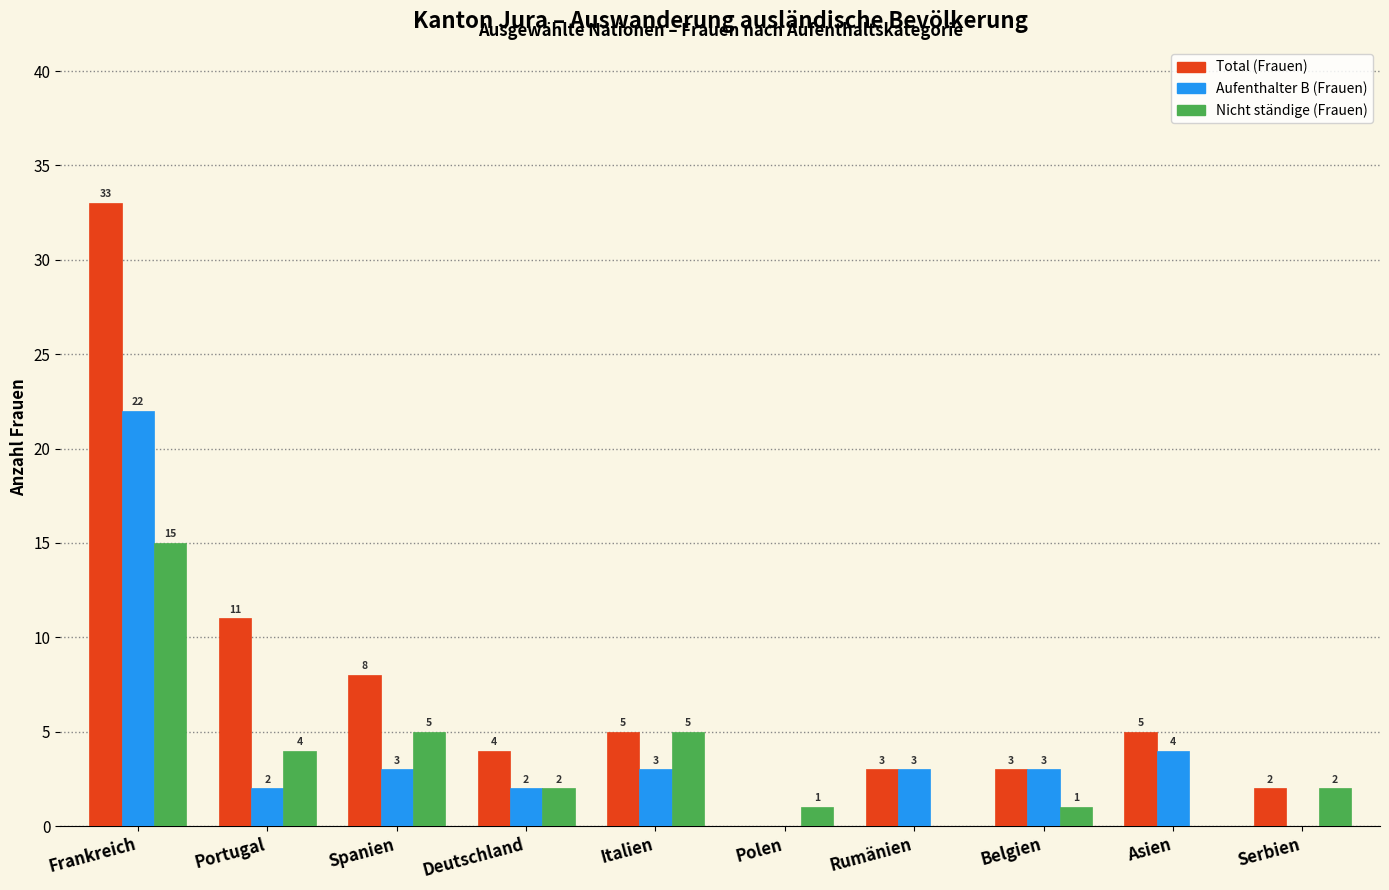

How many categories are shown in the chart?

10